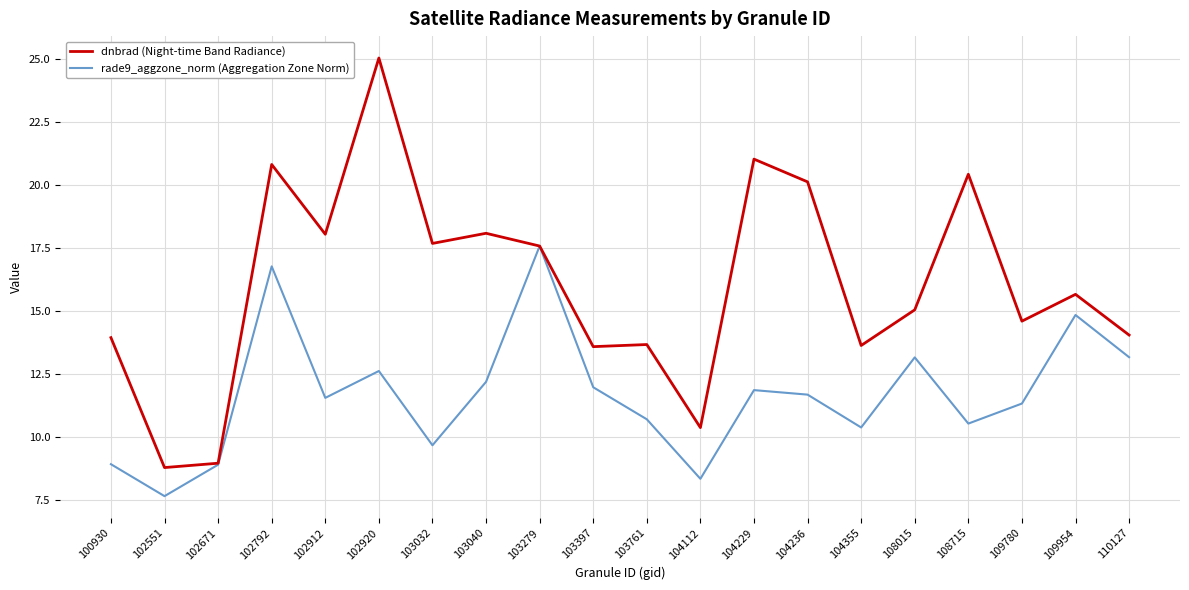

At which label does dnbrad (Night-time Band Radiance) first exceed 15?

102792